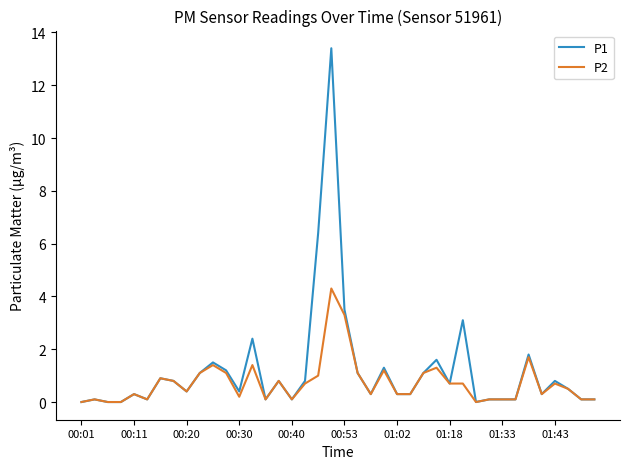

Which series has the widest spread of values?

P1